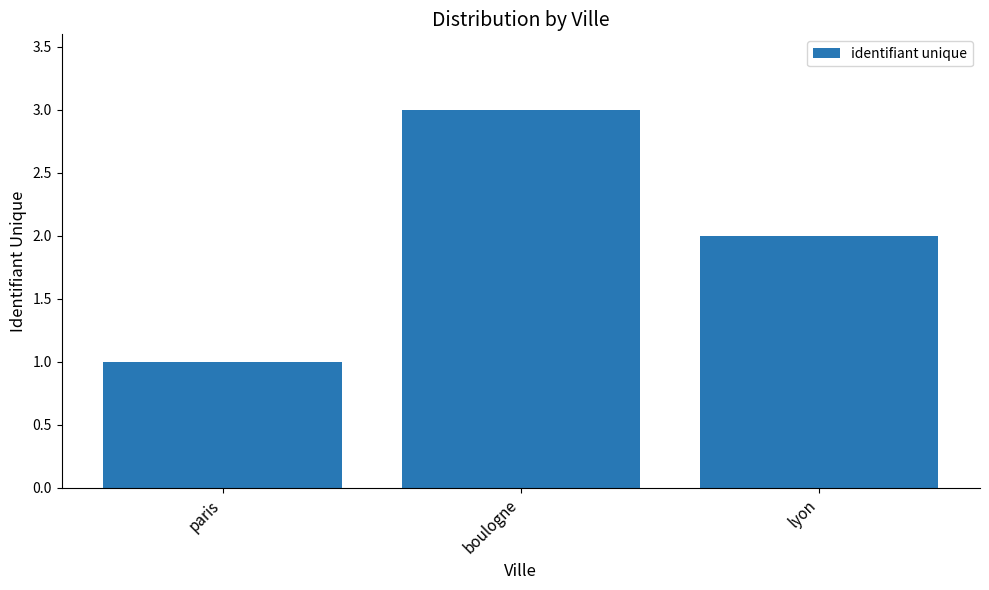

Are the bars horizontal?

No